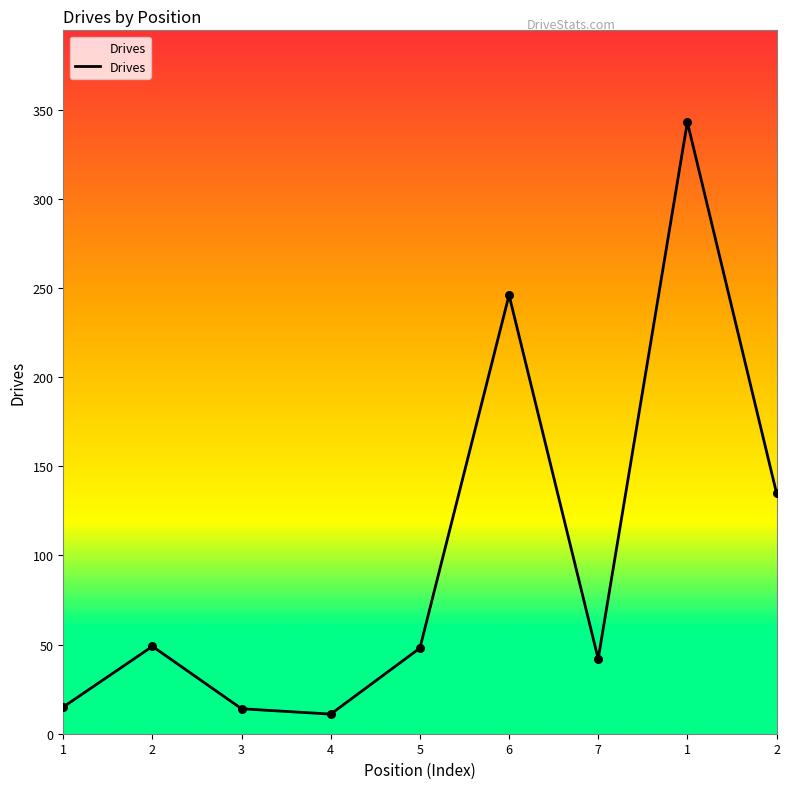

Between 2 and 5, which is larger?

2